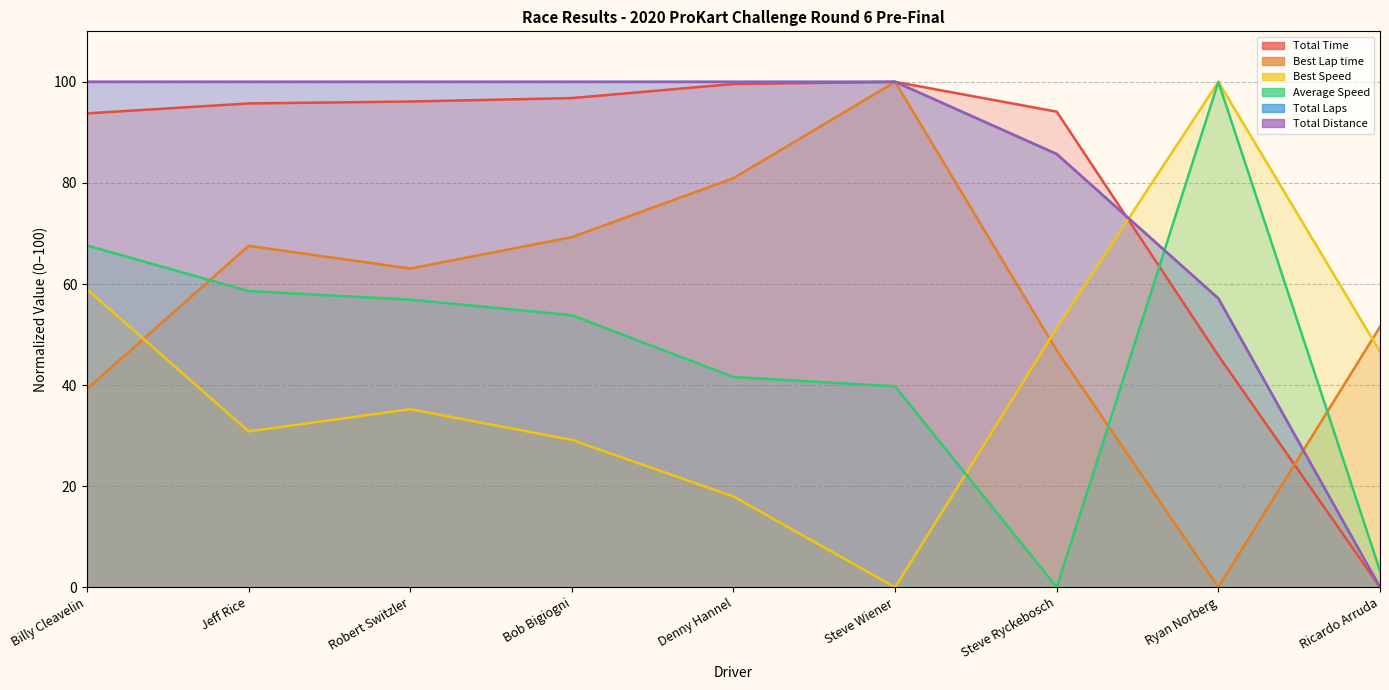

Which category has the lowest value across all series?

Ricardo Arruda